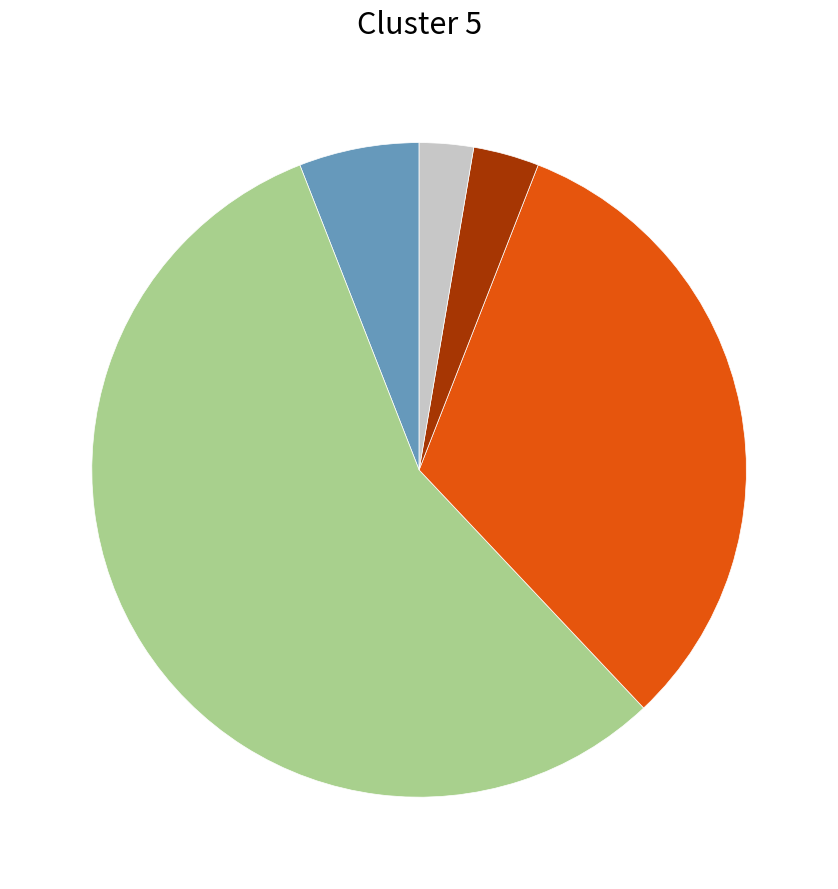

Is there any slice that represents more than half of the pie?

Yes